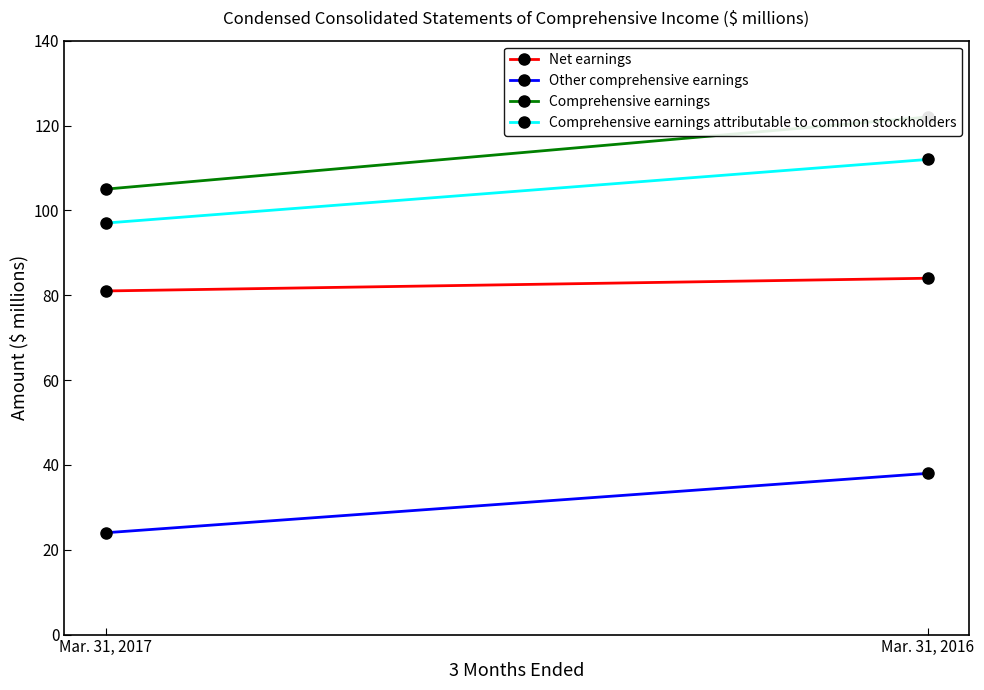

Rank the series at Mar. 31, 2017 from highest to lowest value.

Comprehensive earnings, Comprehensive earnings attributable to common stockholders, Net earnings, Other comprehensive earnings